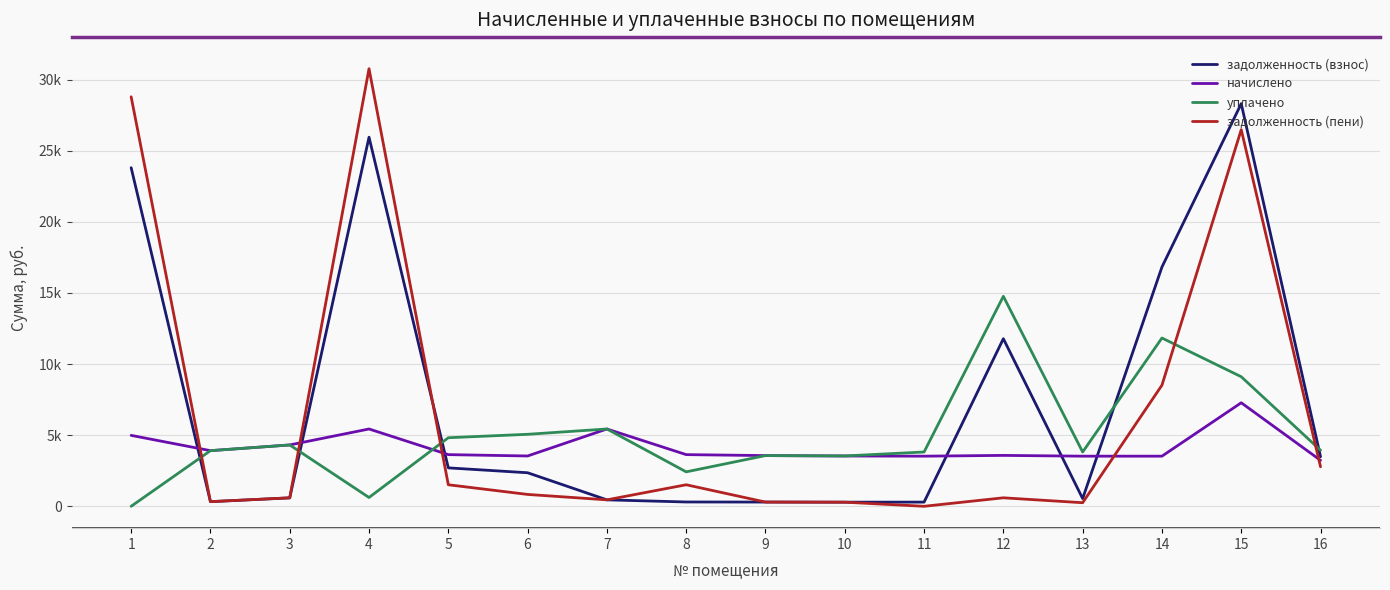

After their last crossing, which series has the higher values: уплачено or начислено?

уплачено